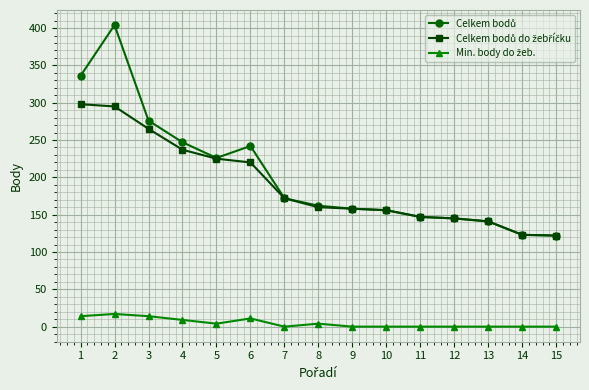

Read the Celkem bodů value at 1, to the nearest 50.

350